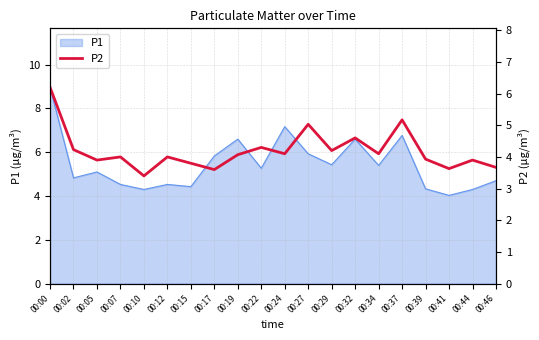

Which category has the lowest value across all series?

00:10